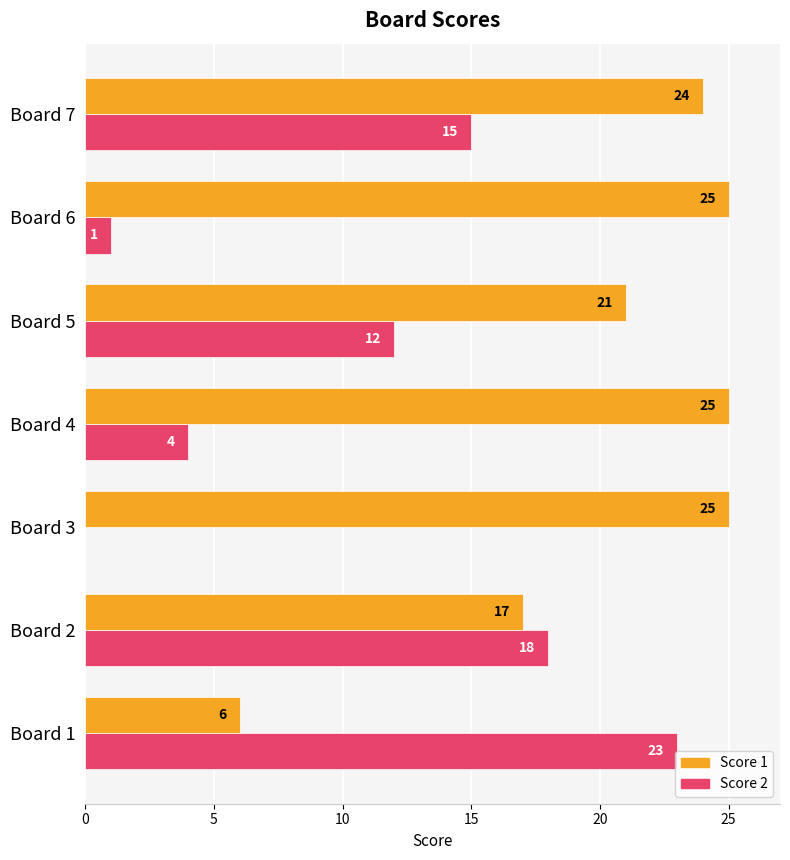

What is the sum of the Score 1 values at Board 2 and Board 7?

41